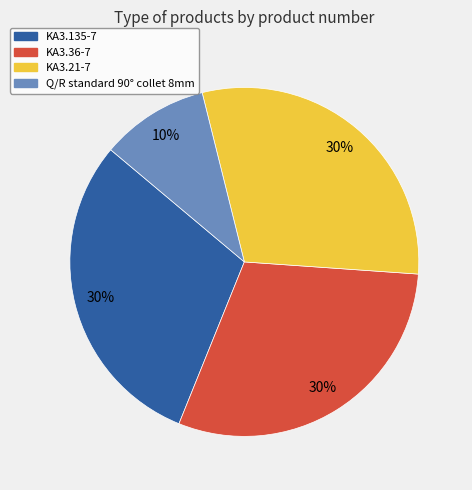

True or false: KA3.135-7 accounts for 30% of the total.

True